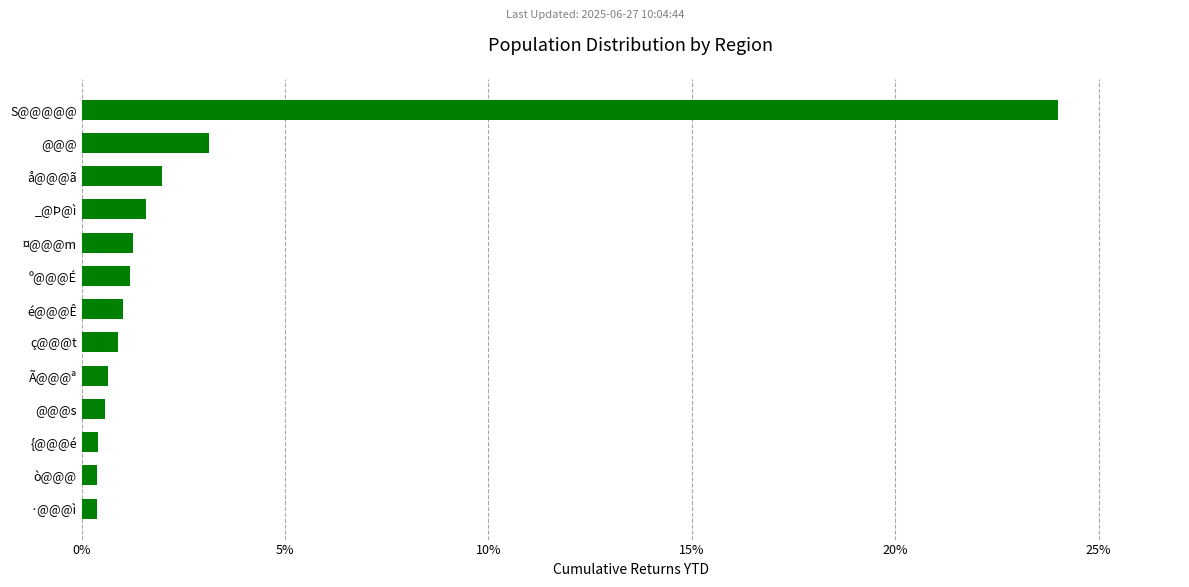

Is it true that the value at ç@@@t is 0.9?

True